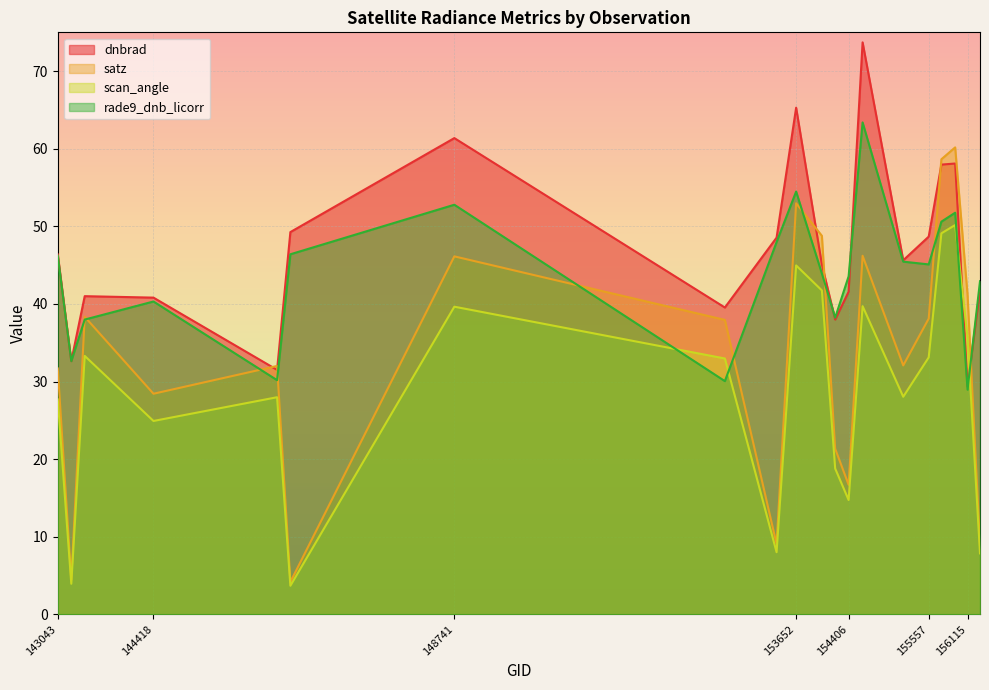

What is the sum of the scan_angle values at 154022 and 143430?

75.1